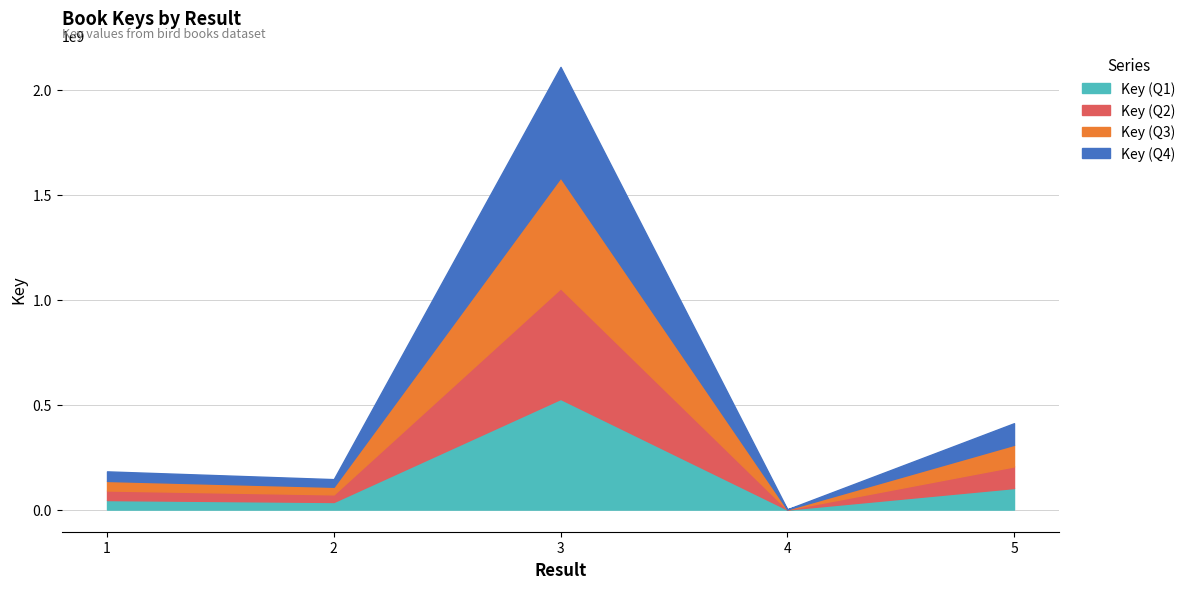

Is it true that the value at 2 is 145085659?

True